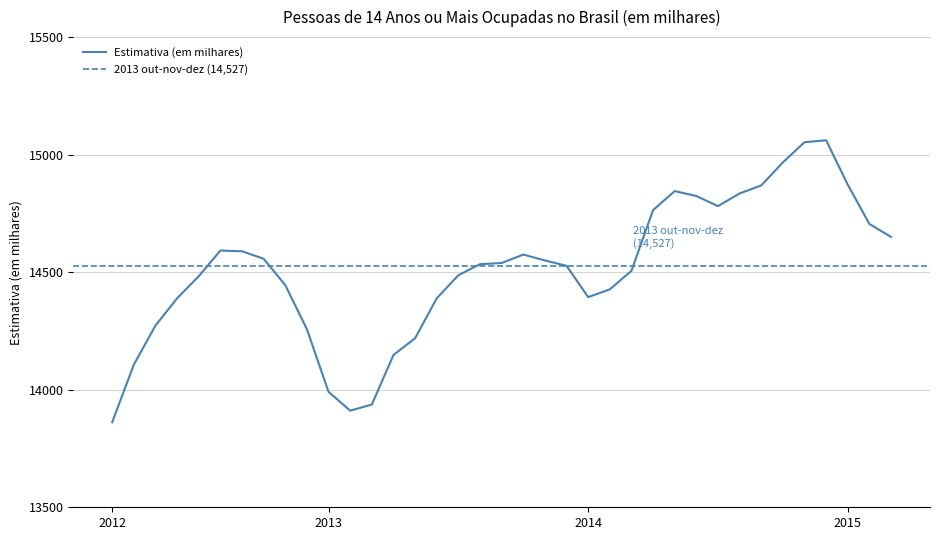

True or false: there are more than 0 points higher than both neighbors.

True